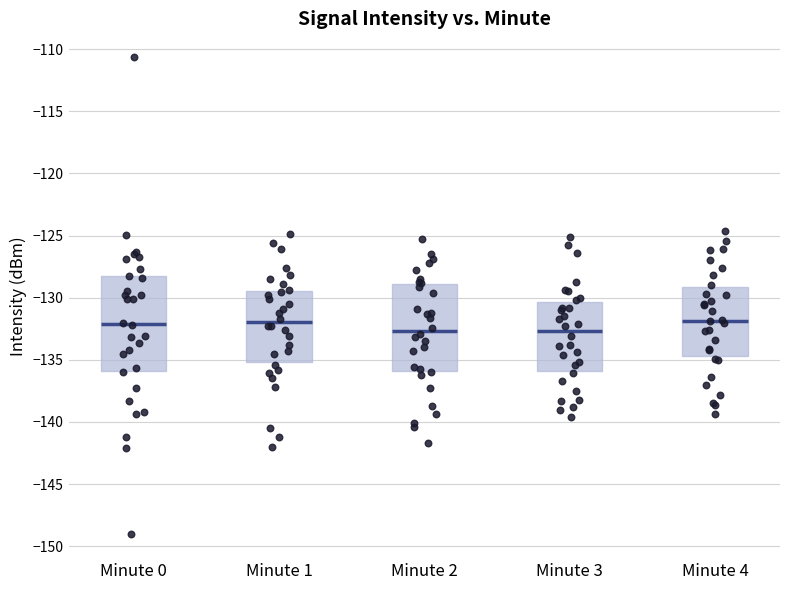

Comparing the boxes themselves (not the whiskers), which one is the tallest?

Minute 0